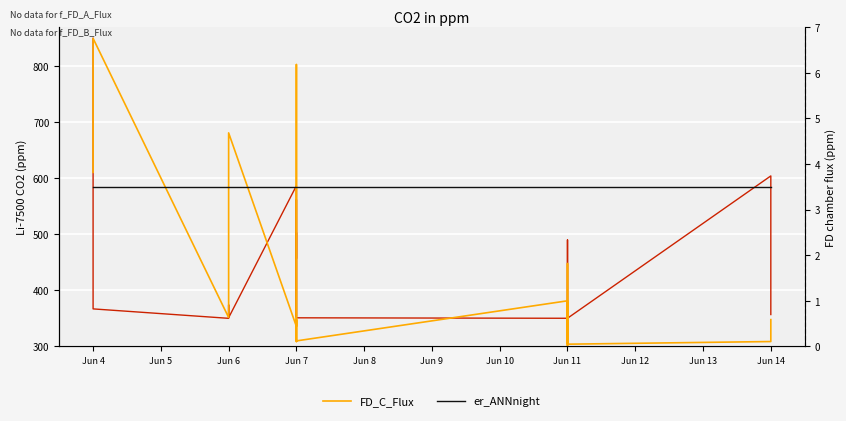

True or false: FD_C_Flux and er_ANNnight intersect in this chart.

False